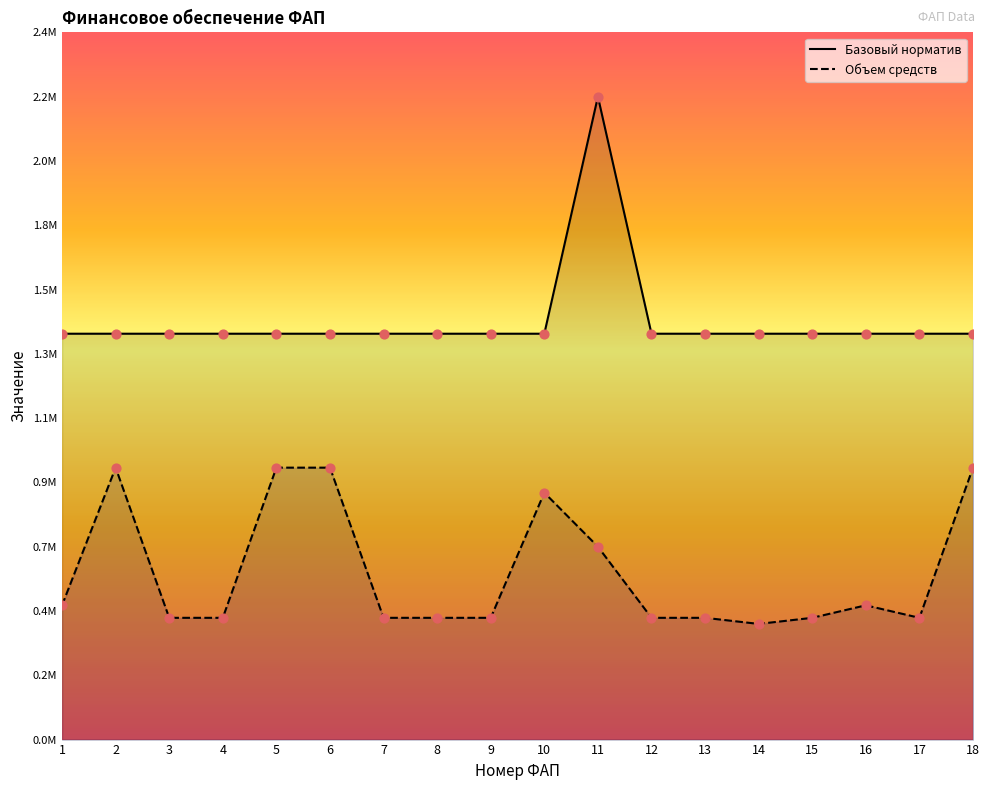

Is the value of Базовый норматив at 11 greater than the value of Объем средств at 13?

Yes